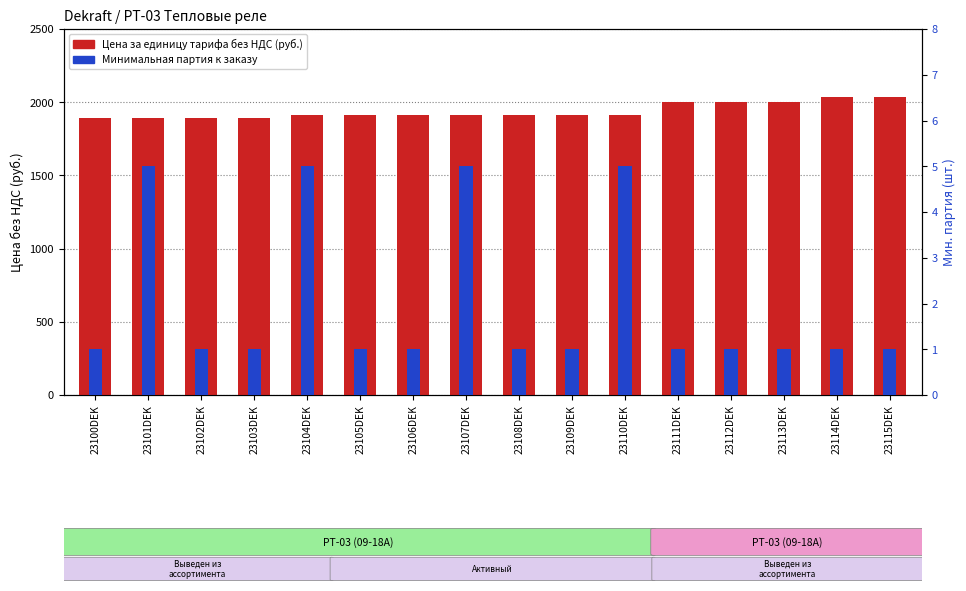

Which label corresponds to the smallest value in the chart?

23100DEK